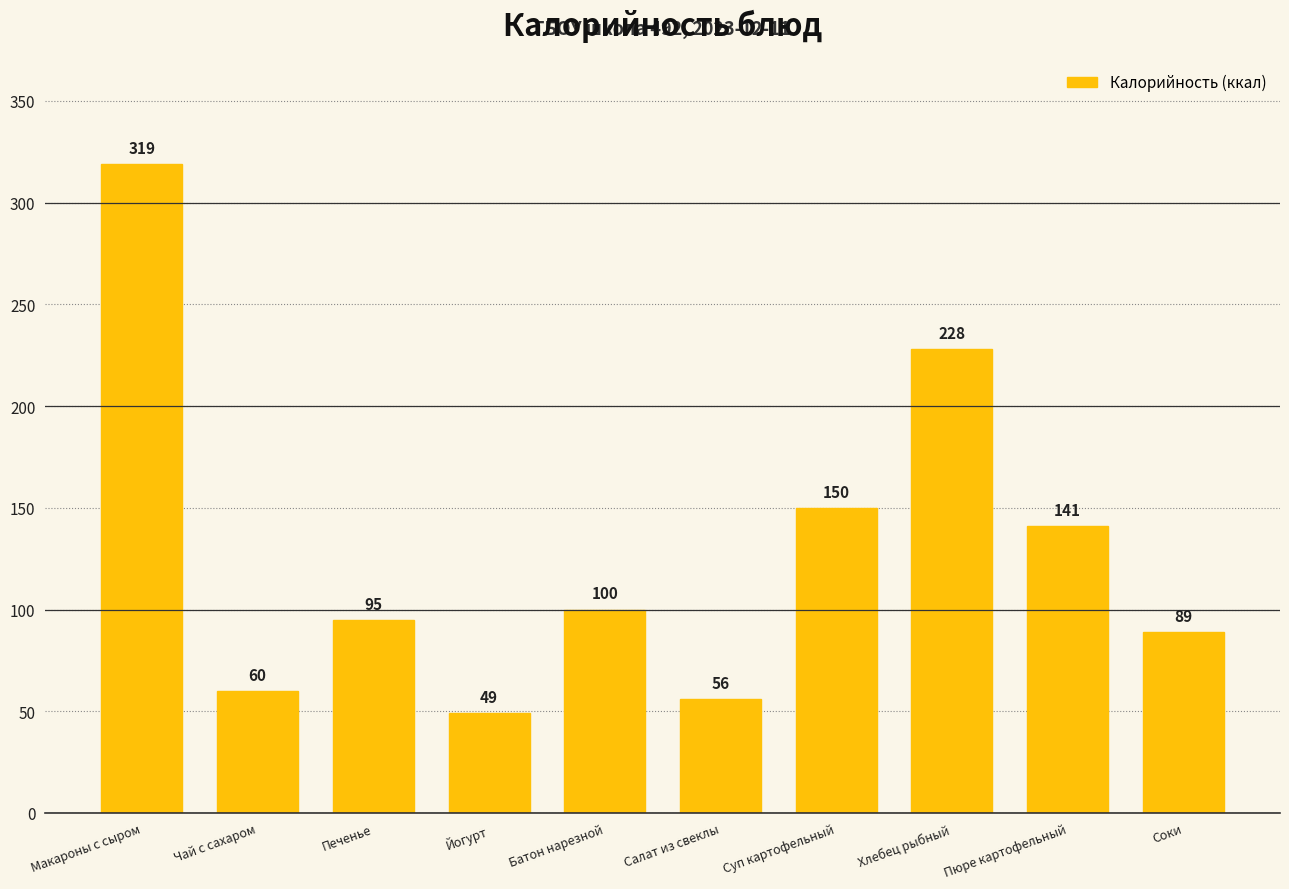

Between Хлебец рыбный and Батон нарезной, which is larger?

Хлебец рыбный